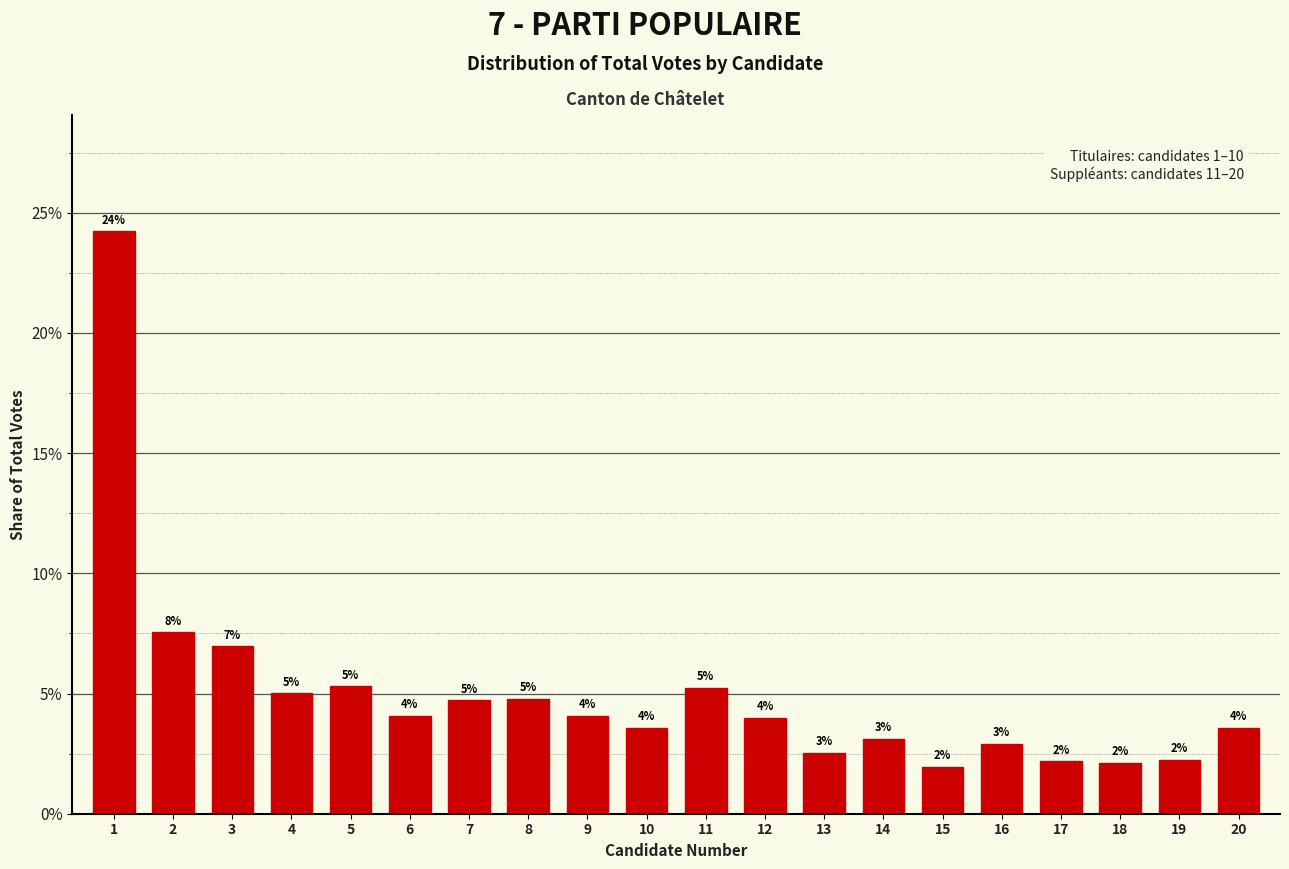

Does the chart contain any negative values?

No